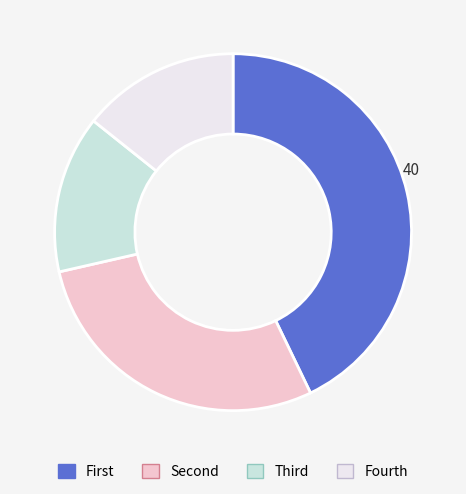

Is there a majority slice in this chart?

No